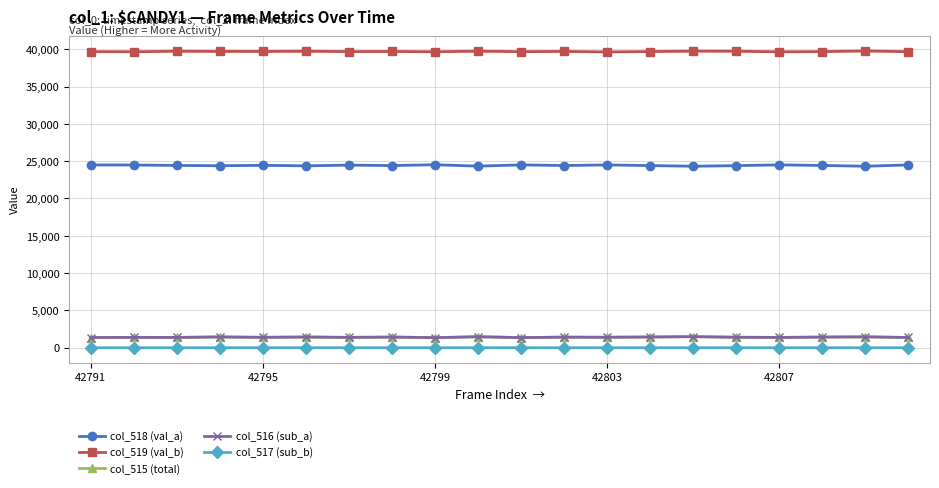

Which series has the largest range (max minus min)?

col_518 (val_a)